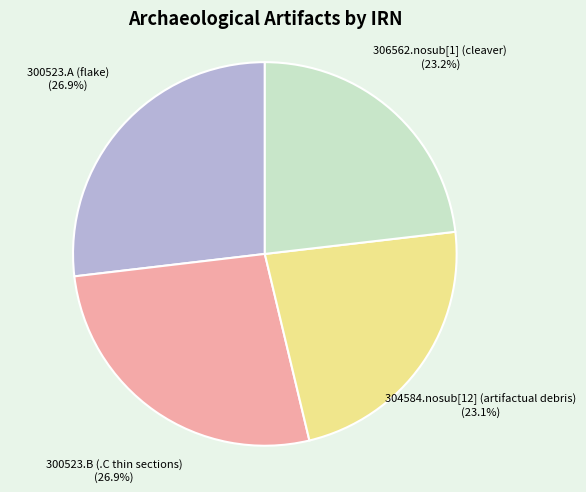

How many segments does this pie chart have?

4